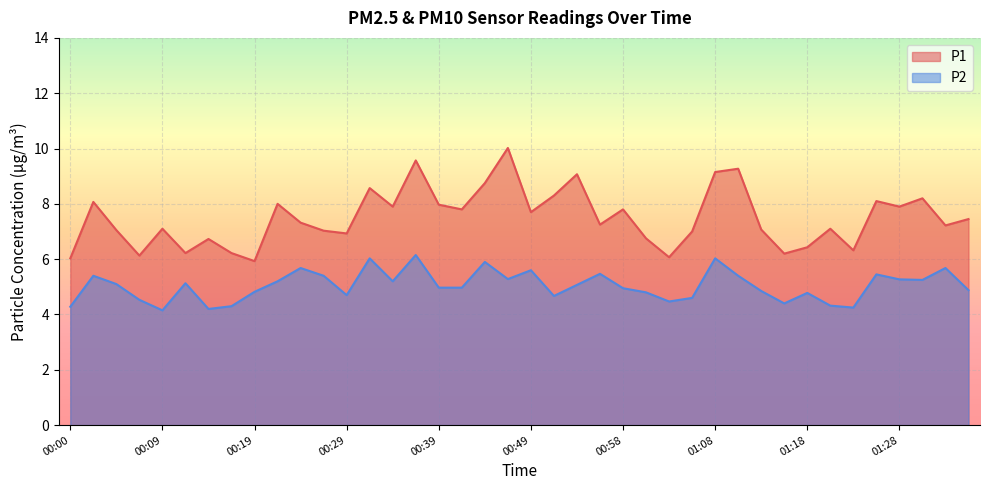

Reading left to right, list all the values displayed in this chart.

P1: 6.0	8.1	7.0	6.1	7.1	6.2	6.7	6.2	5.9	8.0	7.3	7.0	6.9	8.6	7.9	9.6	8.0	7.8	8.8	10.0	7.7	8.3	9.1	7.2	7.8	6.8	6.1	7.0	9.2	9.3	7.1	6.2	6.4	7.1	6.3	8.1	7.9	8.2	7.2	7.5
P2: 4.3	5.4	5.1	4.5	4.2	5.1	4.2	4.3	4.8	5.2	5.7	5.4	4.7	6.0	5.2	6.2	5.0	5.0	5.9	5.3	5.6	4.7	5.1	5.5	5.0	4.8	4.5	4.6	6.0	5.4	4.8	4.4	4.8	4.3	4.2	5.5	5.3	5.2	5.7	4.9